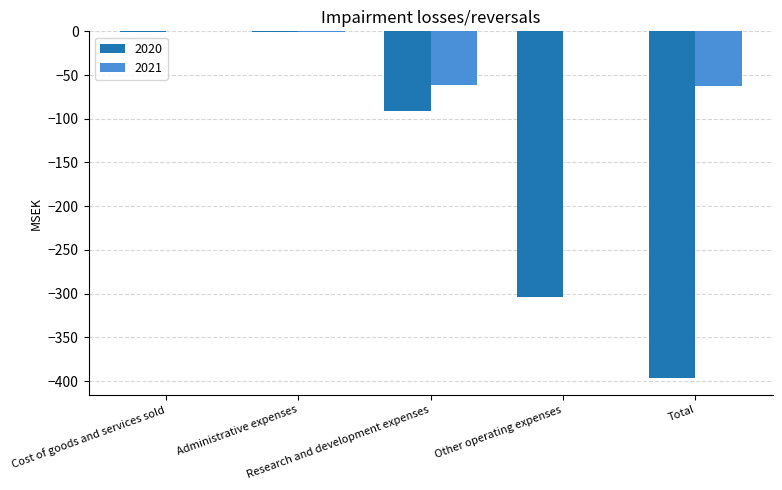

How many groups of bars are there?

5